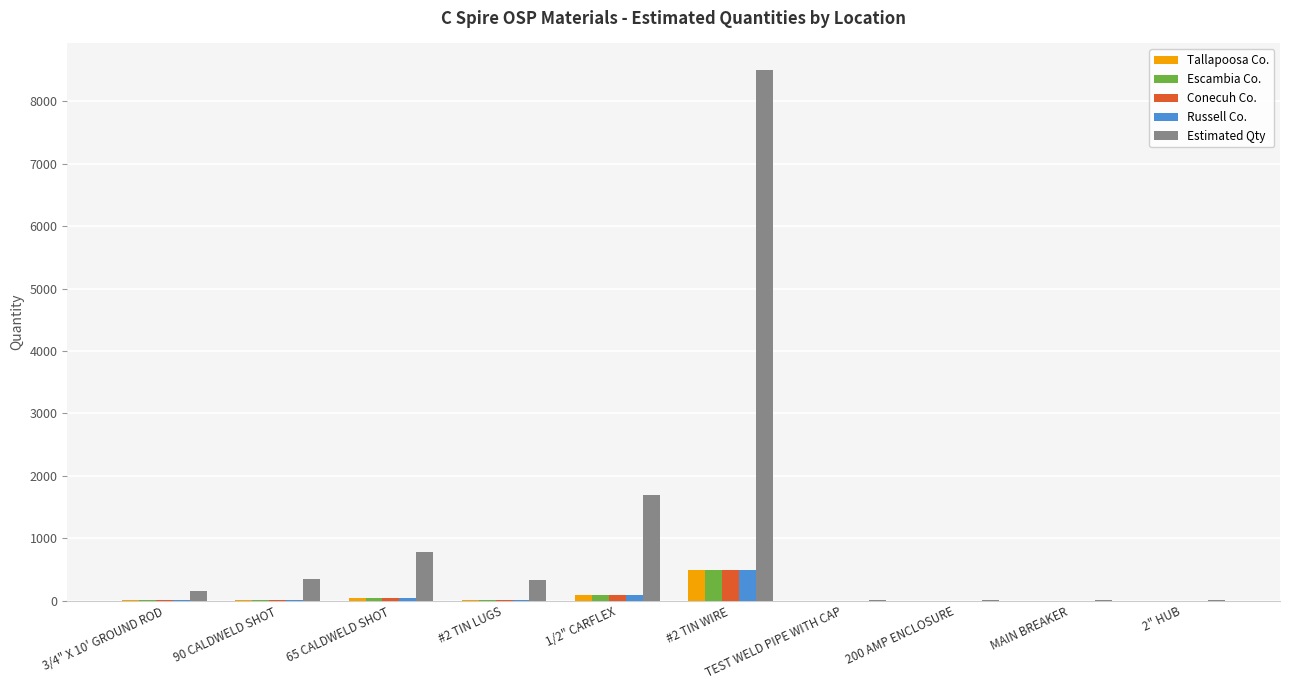

What is the maximum value for Escambia Co.?

500